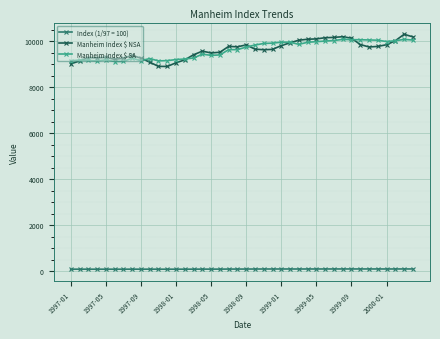

True or false: Manheim Index $ NSA has more than 1 interior local peaks.

True